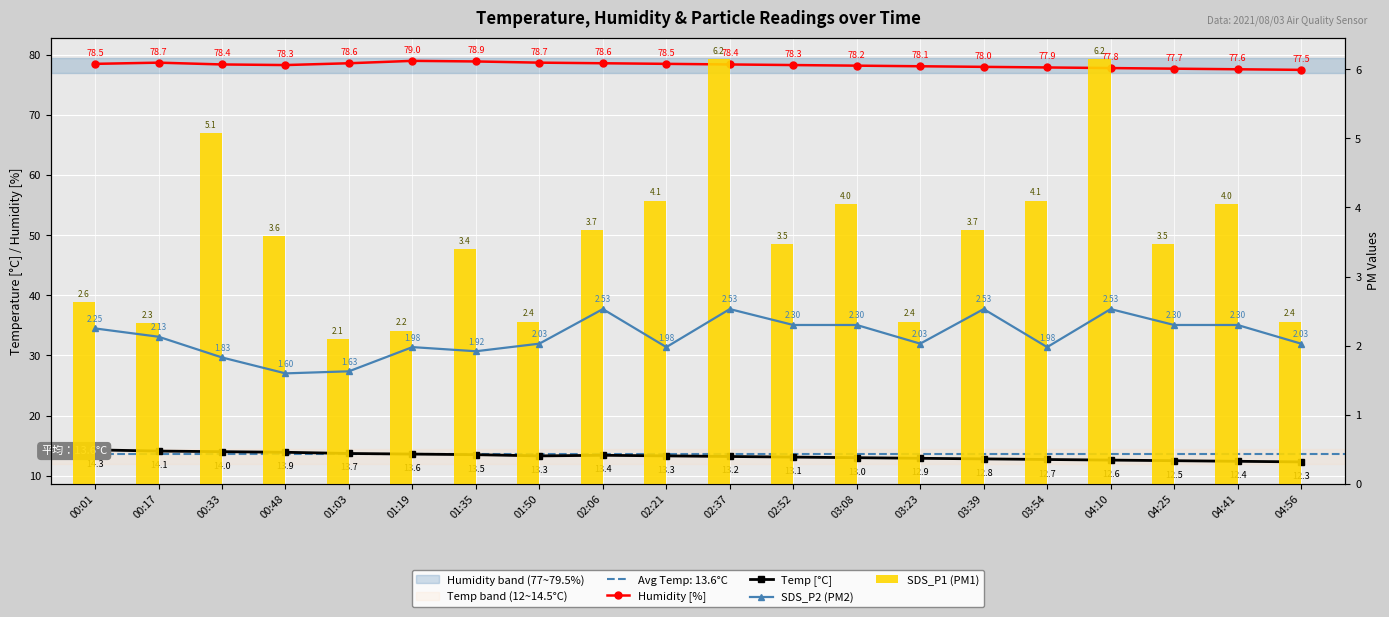

Read the Humidity [%] value at 01:50.

78.7